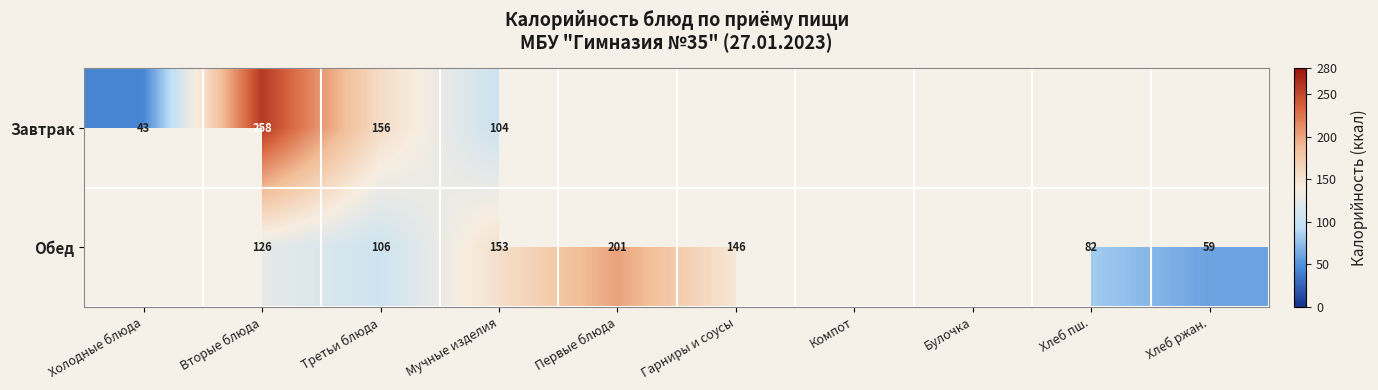

Rank the series by their maximum value, from highest to lowest.

Завтрак, Обед